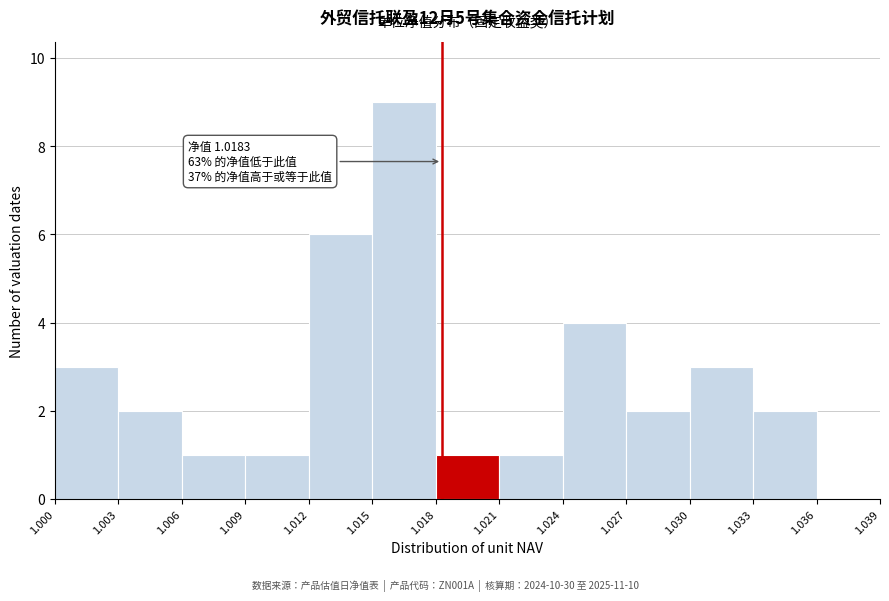

Which range on the x-axis has the tallest bar?

1.015 to 1.018